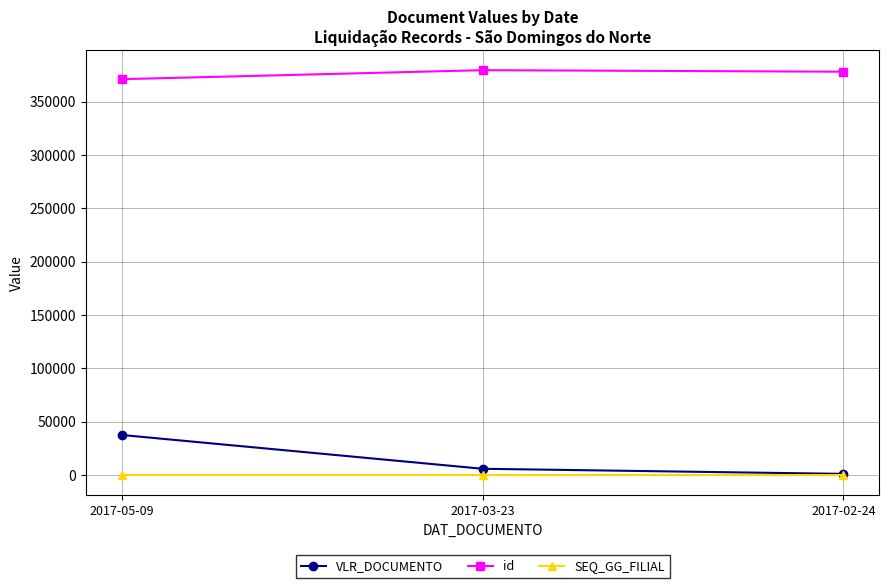

What is the average value of the VLR_DOCUMENTO series?

14859.9